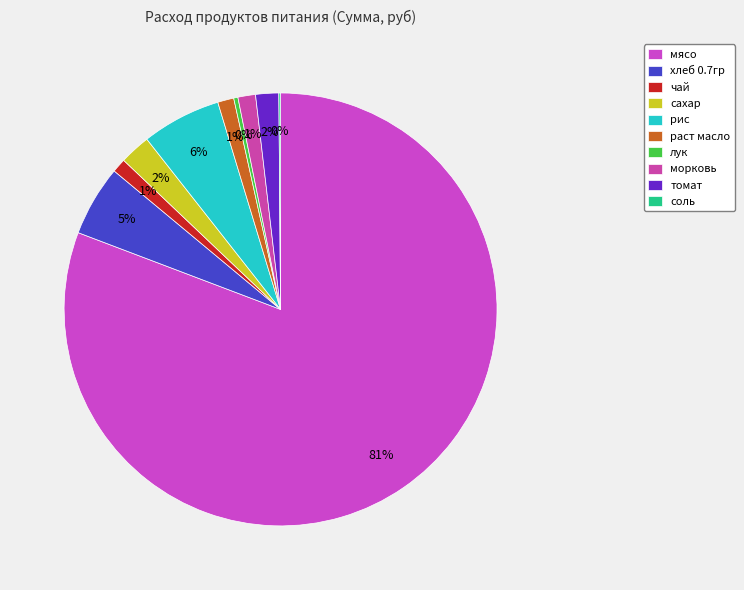

Is it true that томат is 1% of the pie?

False